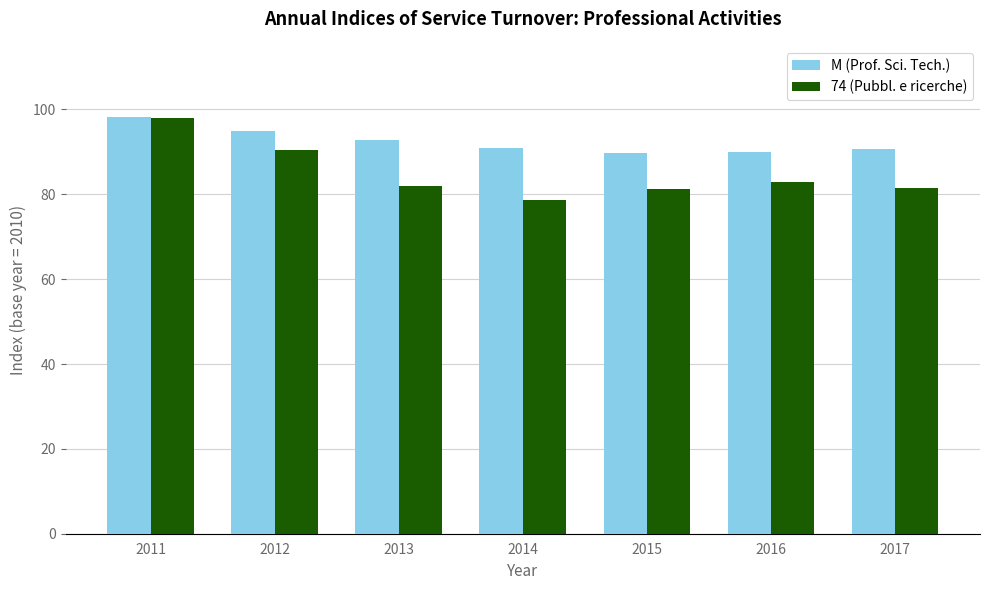

What value does the M (Prof. Sci. Tech.) series have at 2014?

90.9